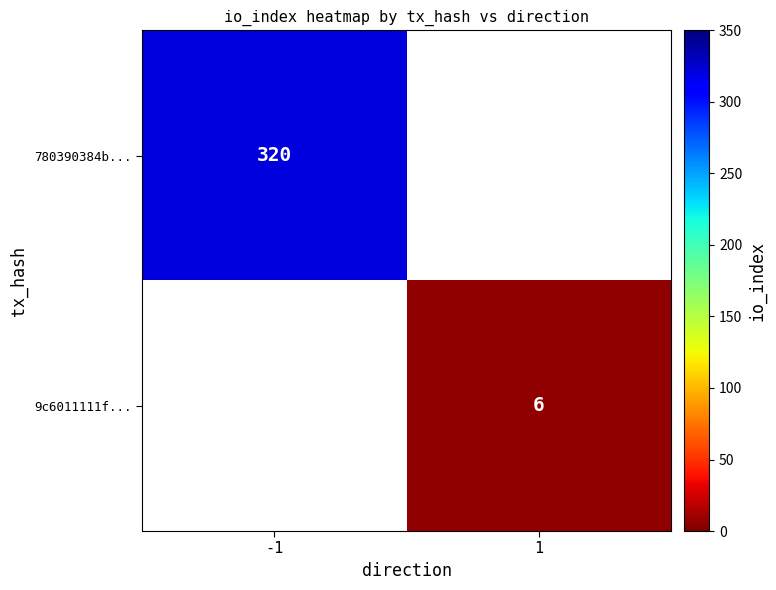

The 9c6011111f... series shows 6 at 1. True or false?

True